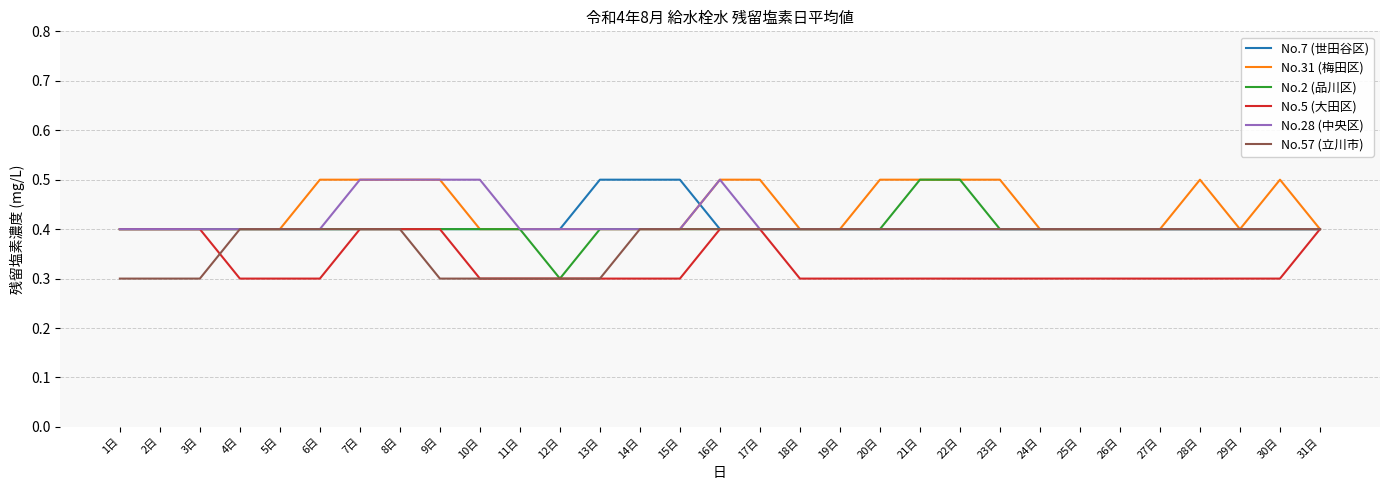

What position from the left is 21日?

21